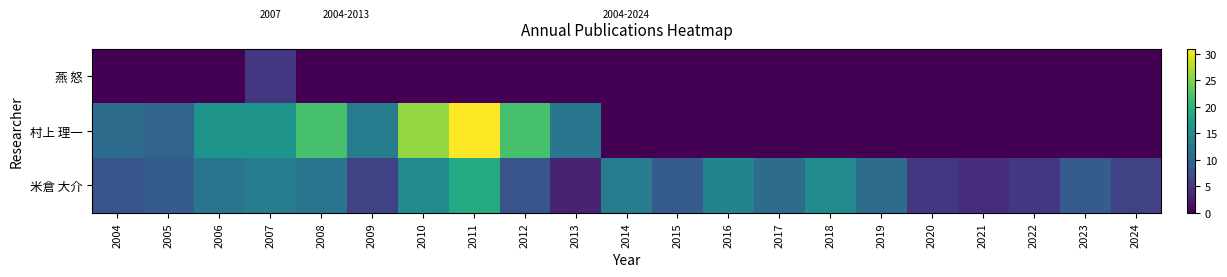

Which series has the largest total across all categories?

米倉 大介